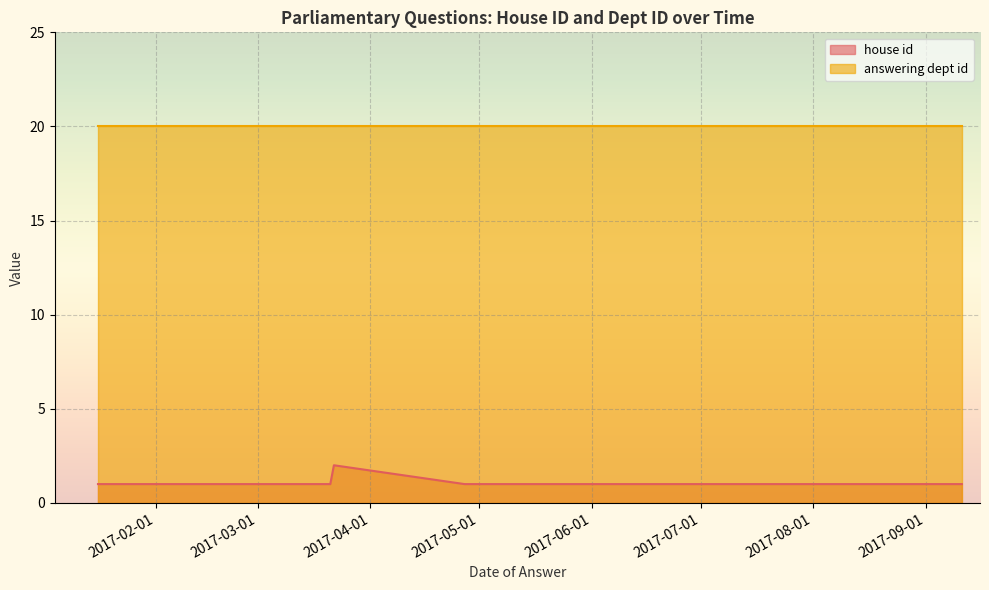

Does the chart display data point markers on the line(s)?

No